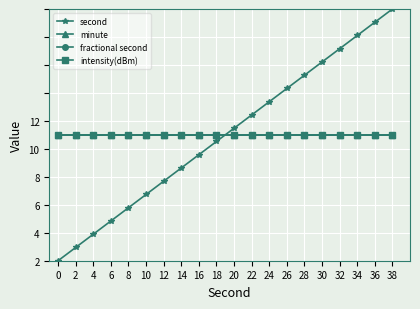

At 20, list the series in order from largest to smallest.

second, minute, fractional second, intensity(dBm)